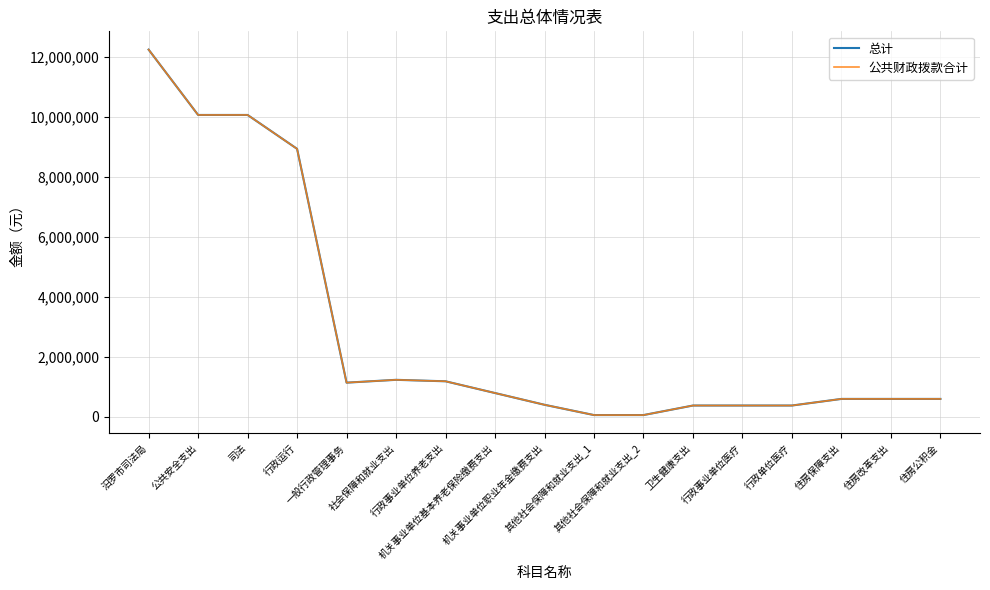

Count the number of data series in this chart.

2